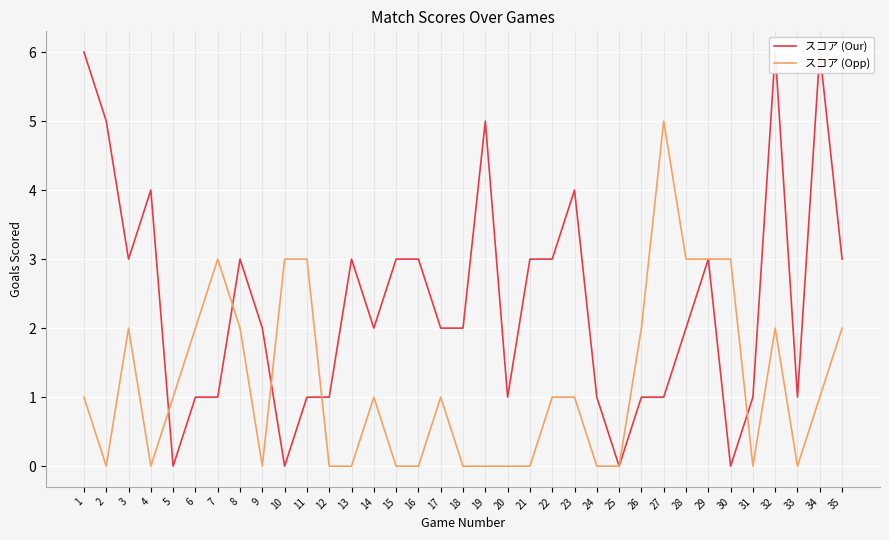

Rank the series at 13 from highest to lowest value.

スコア (Our), スコア (Opp)